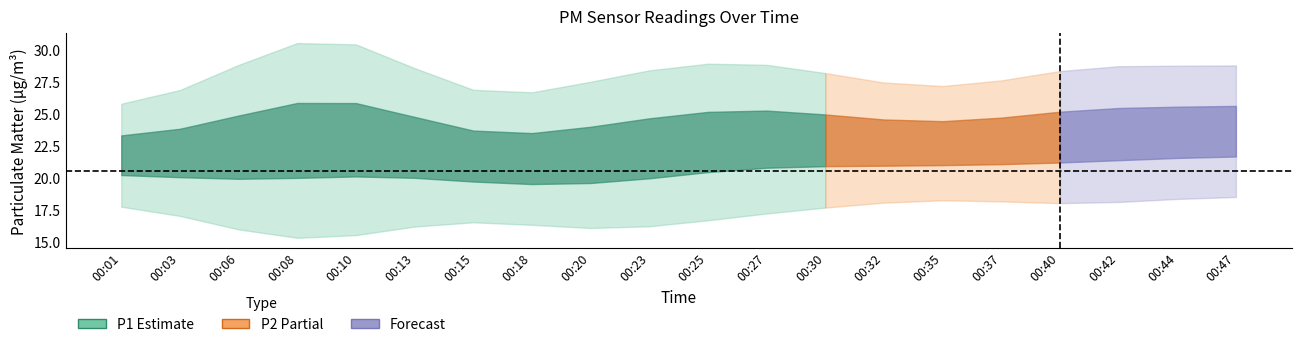

What is the total value across all series at 00:06?

42.1